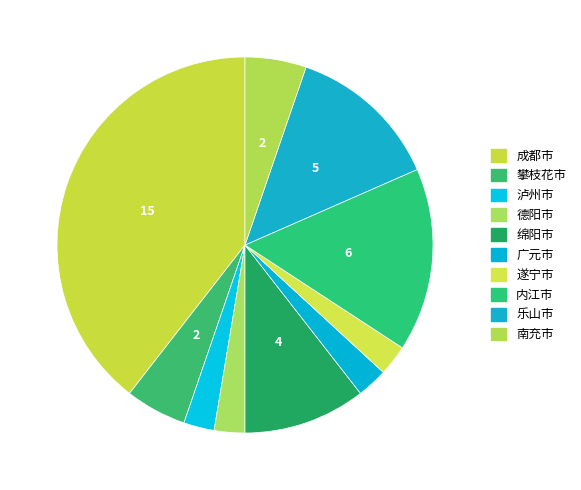

Is it true that 遂宁市 is 14% of the pie?

False